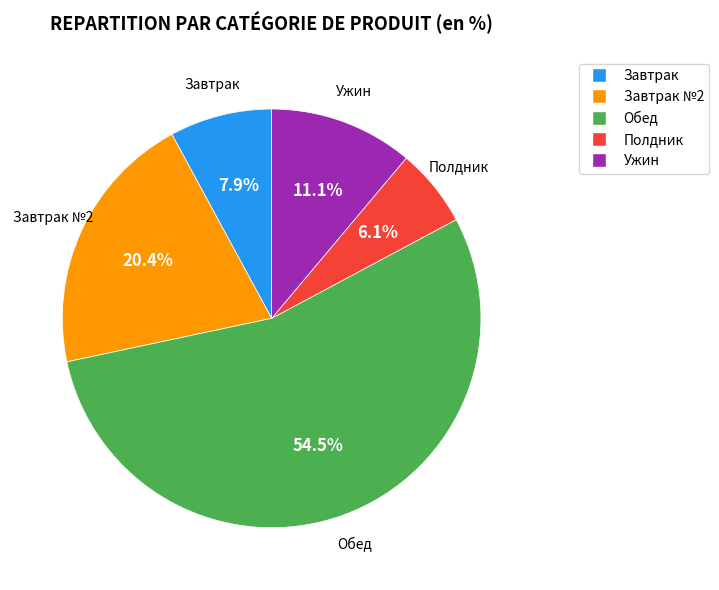

Is there any slice that represents more than half of the pie?

Yes